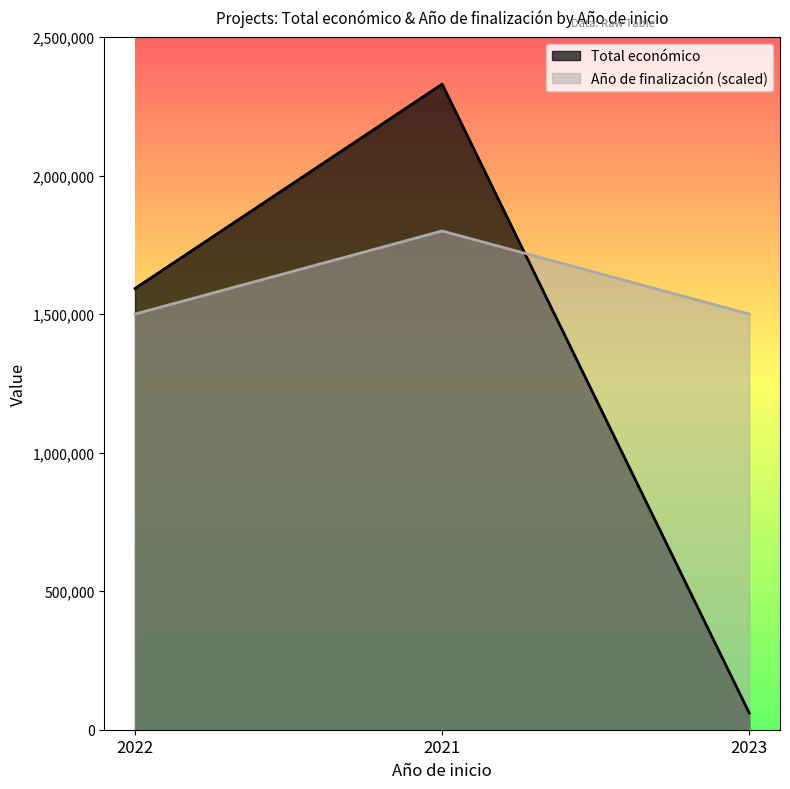

What are all the series names shown in the legend?

Total económico, Año de finalización (scaled)